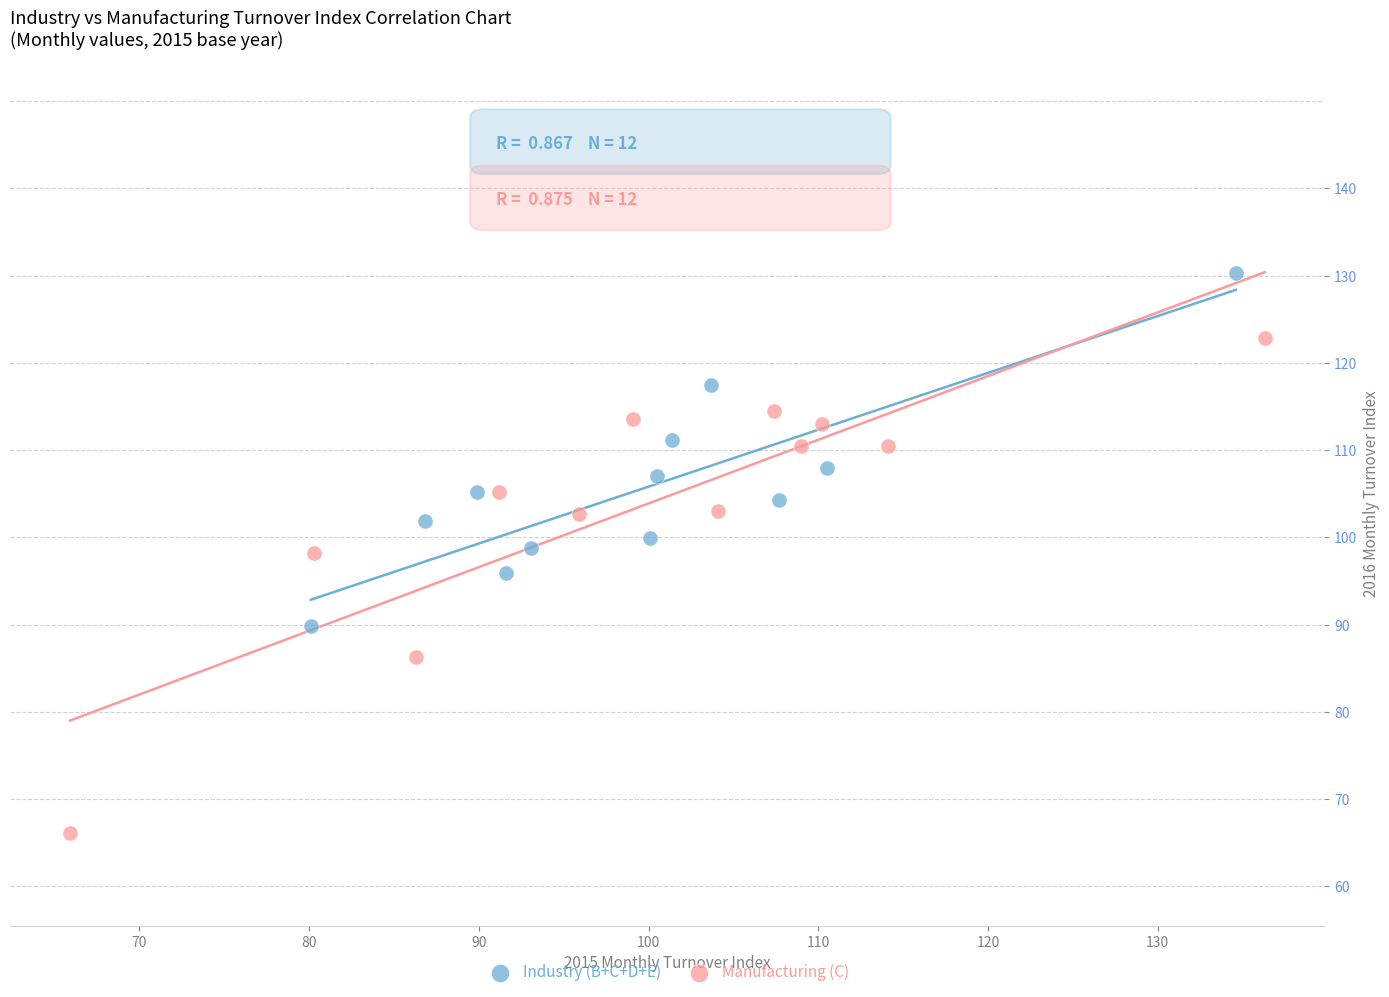

Which series has the largest Y range (max minus min)?

Manufacturing (C)